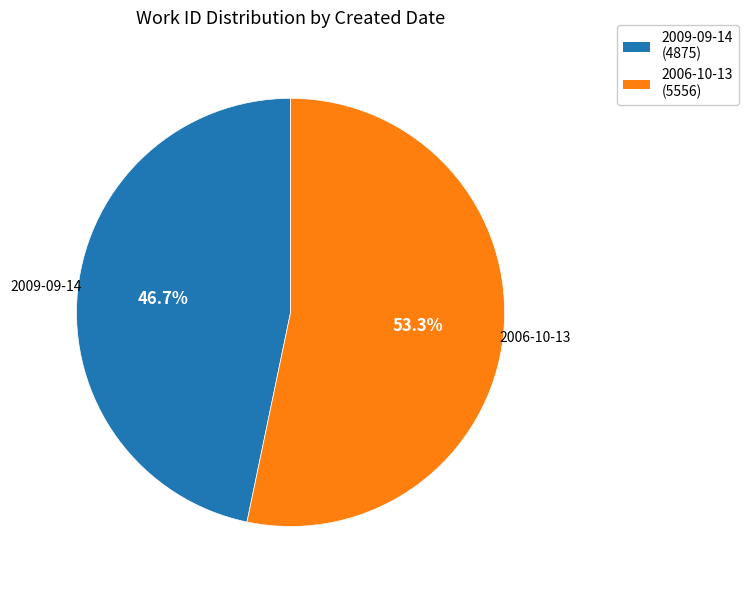

To the nearest percent, what percentage of the pie is 2009-09-14?

47%